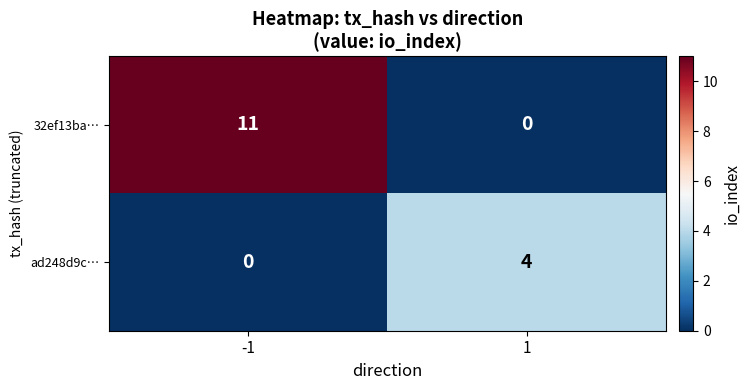

Which series has the largest range (max minus min)?

32ef13ba…